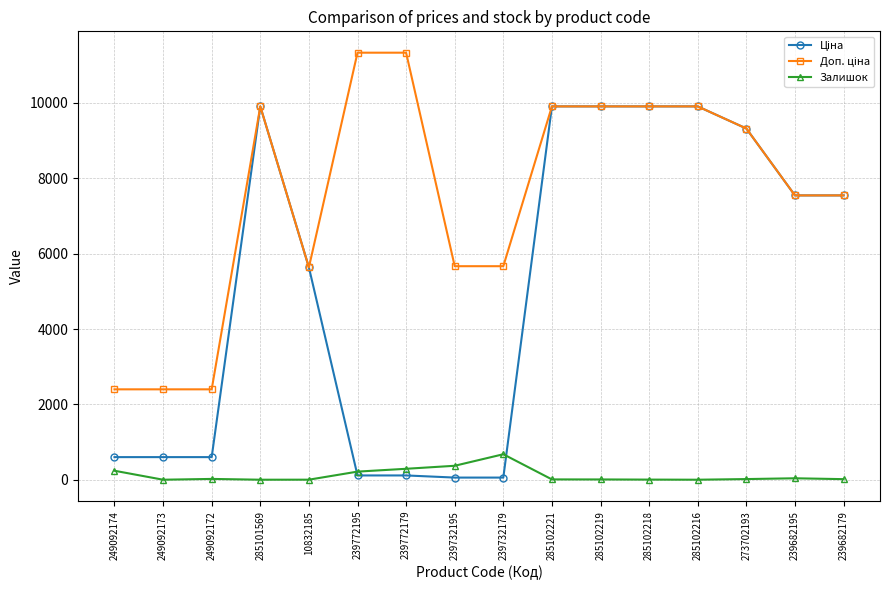

Does the chart have visible grid lines?

Yes